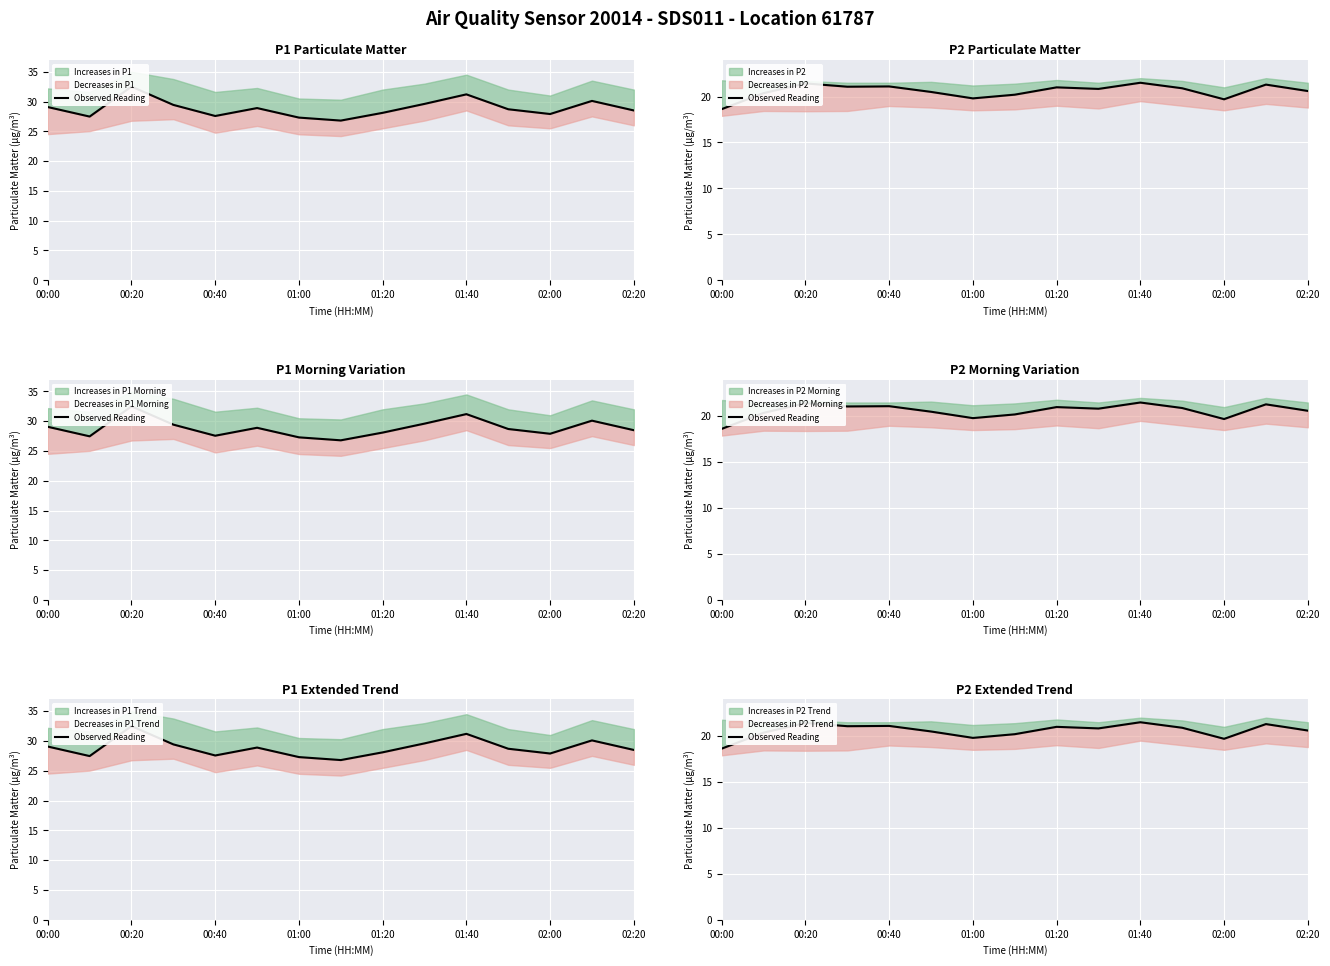

How many values are below 20?

3